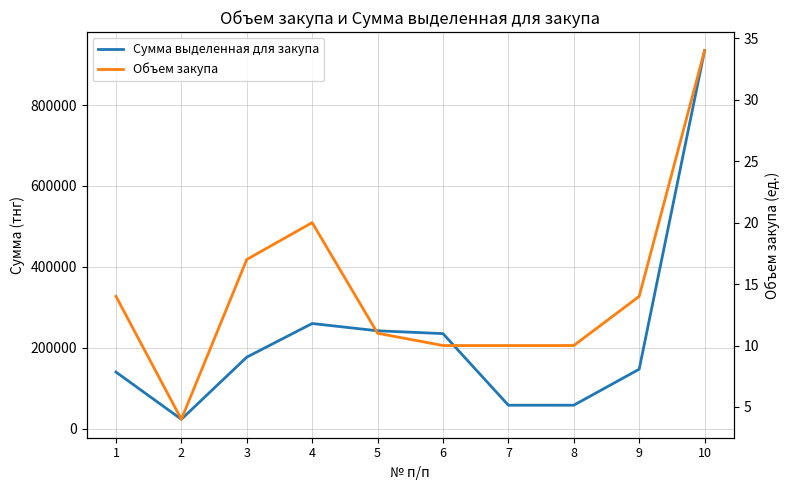

Is it true that Объем закупа equals 14 at 1?

True